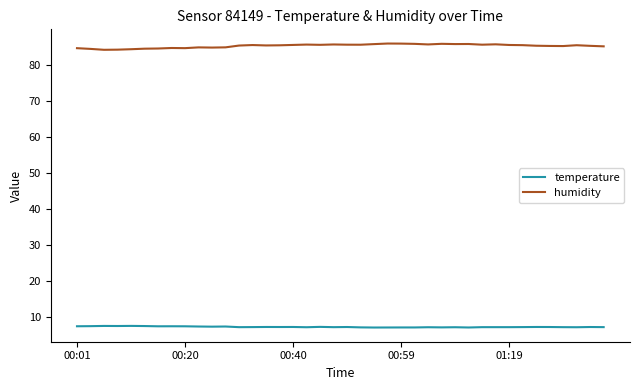

What is the maximum value for temperature?

7.5